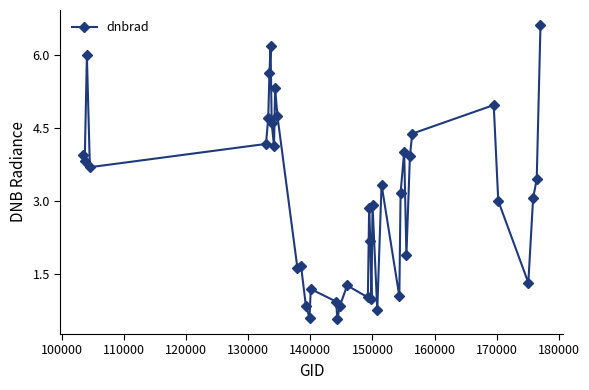

True or false: the data has more than 0 interior local peaks.

True